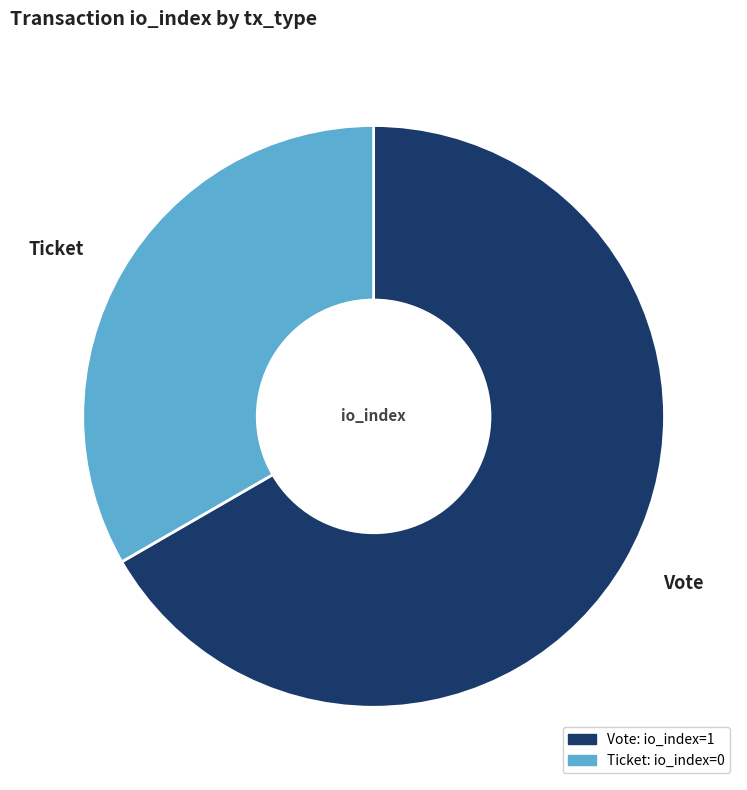

The Vote slice represents 88% of the pie. True or false?

False